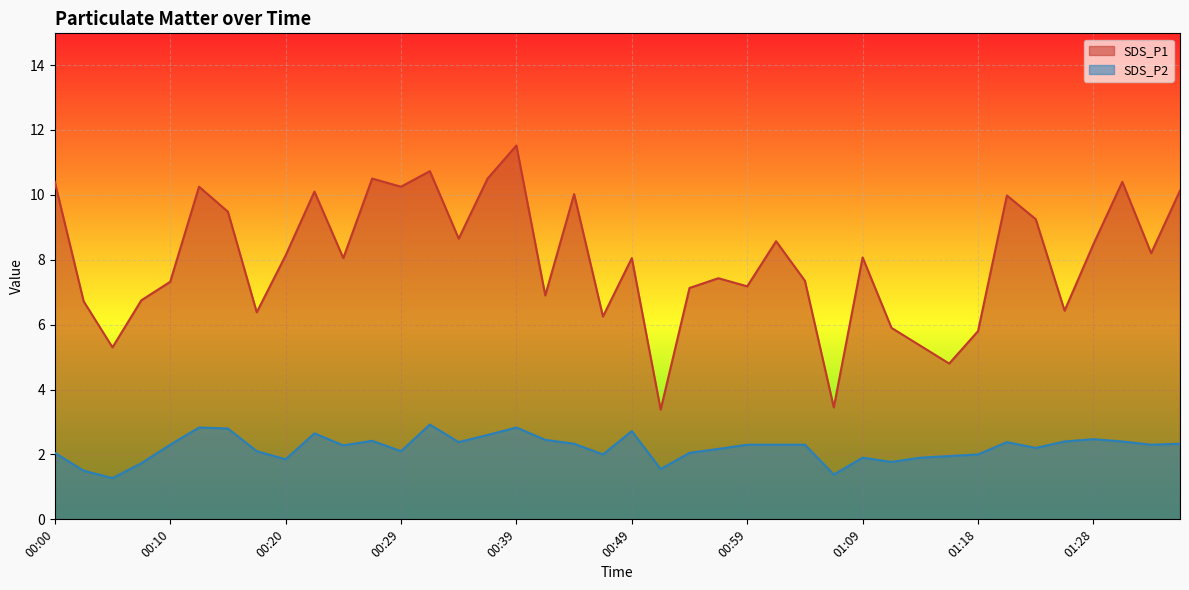

The SDS_P2 series shows 2.3 at 00:44. True or false?

True